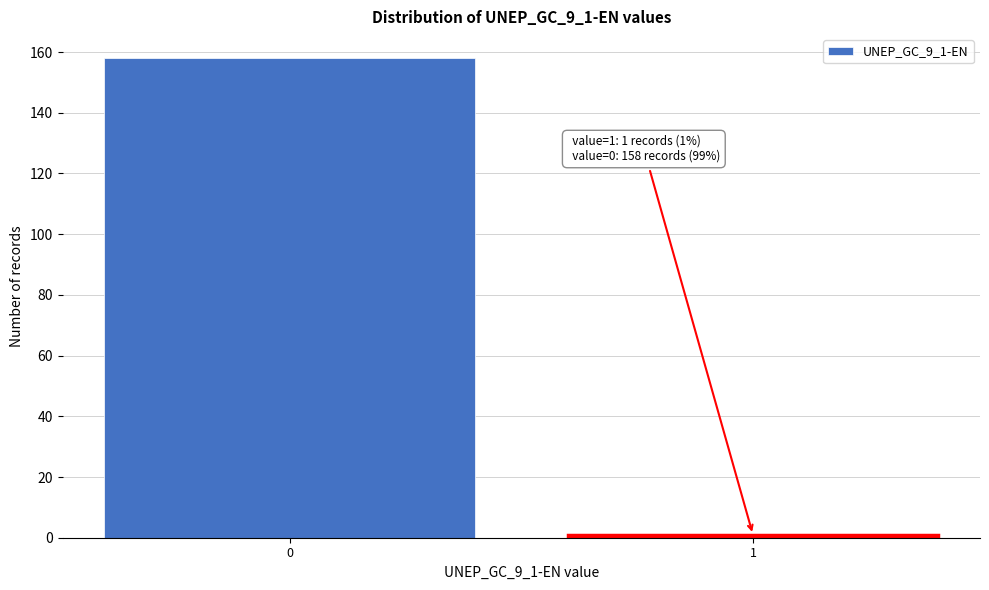

Reading left to right, what are all the values shown in this chart?

158	1